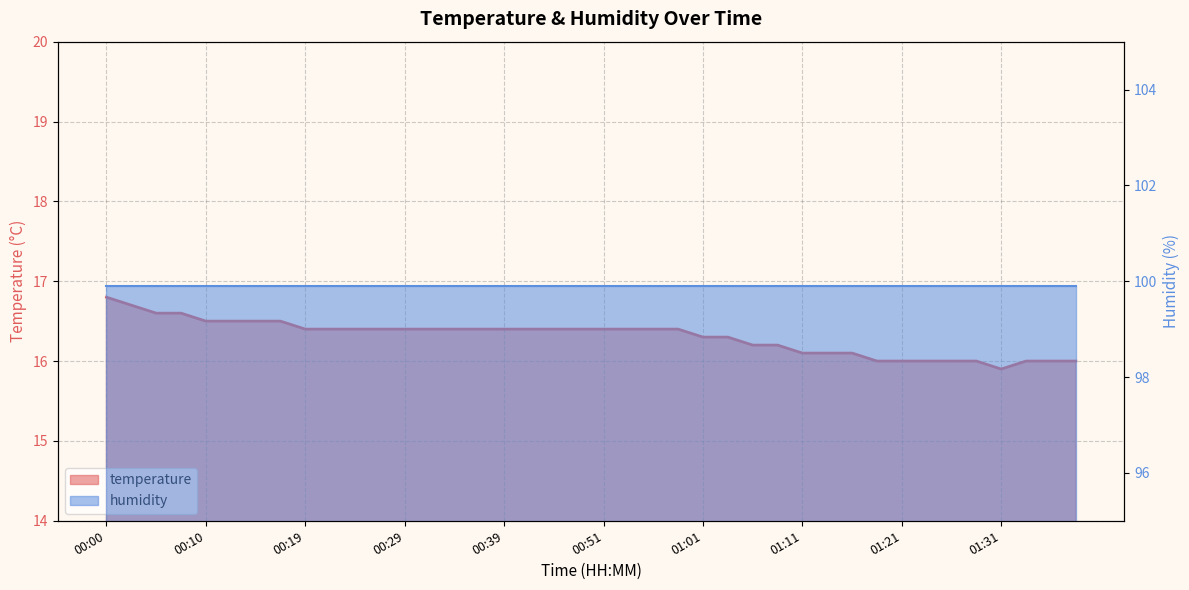

Count the number of categories in the chart.

40